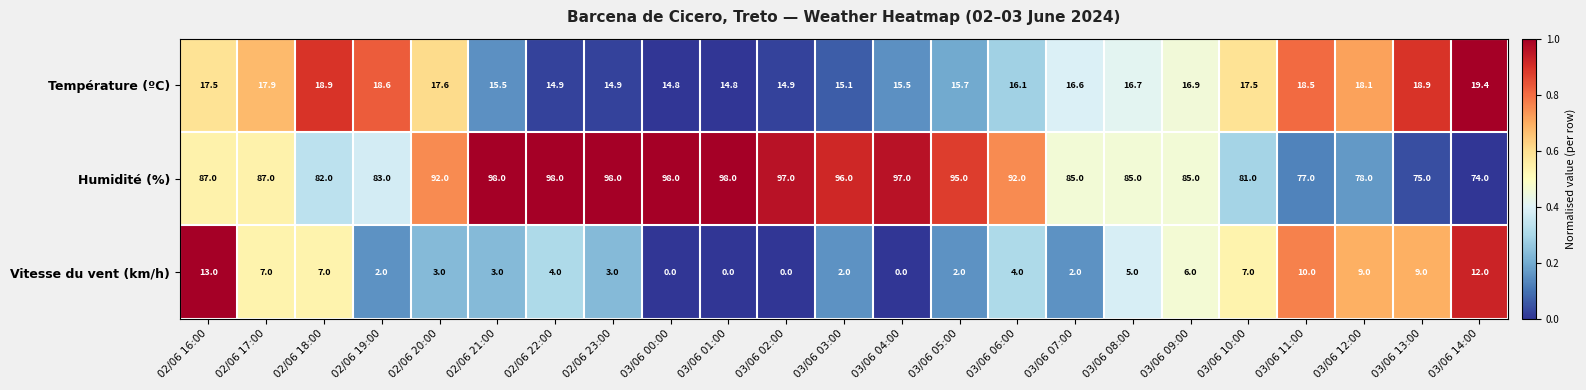

What is the total value across all series at 03/06 13:00?

102.9